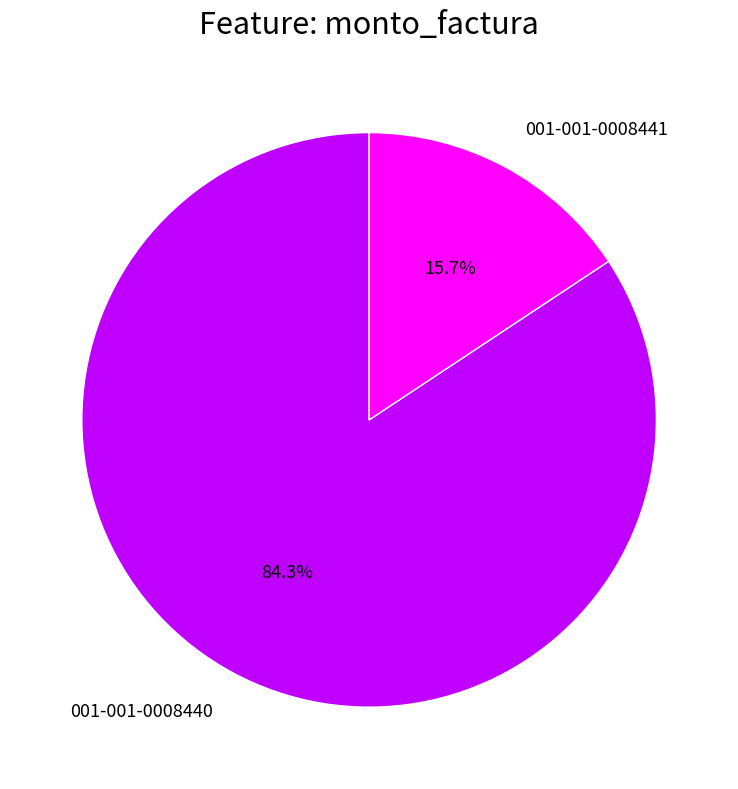

Which category has the smallest portion of the pie?

001-001-0008441